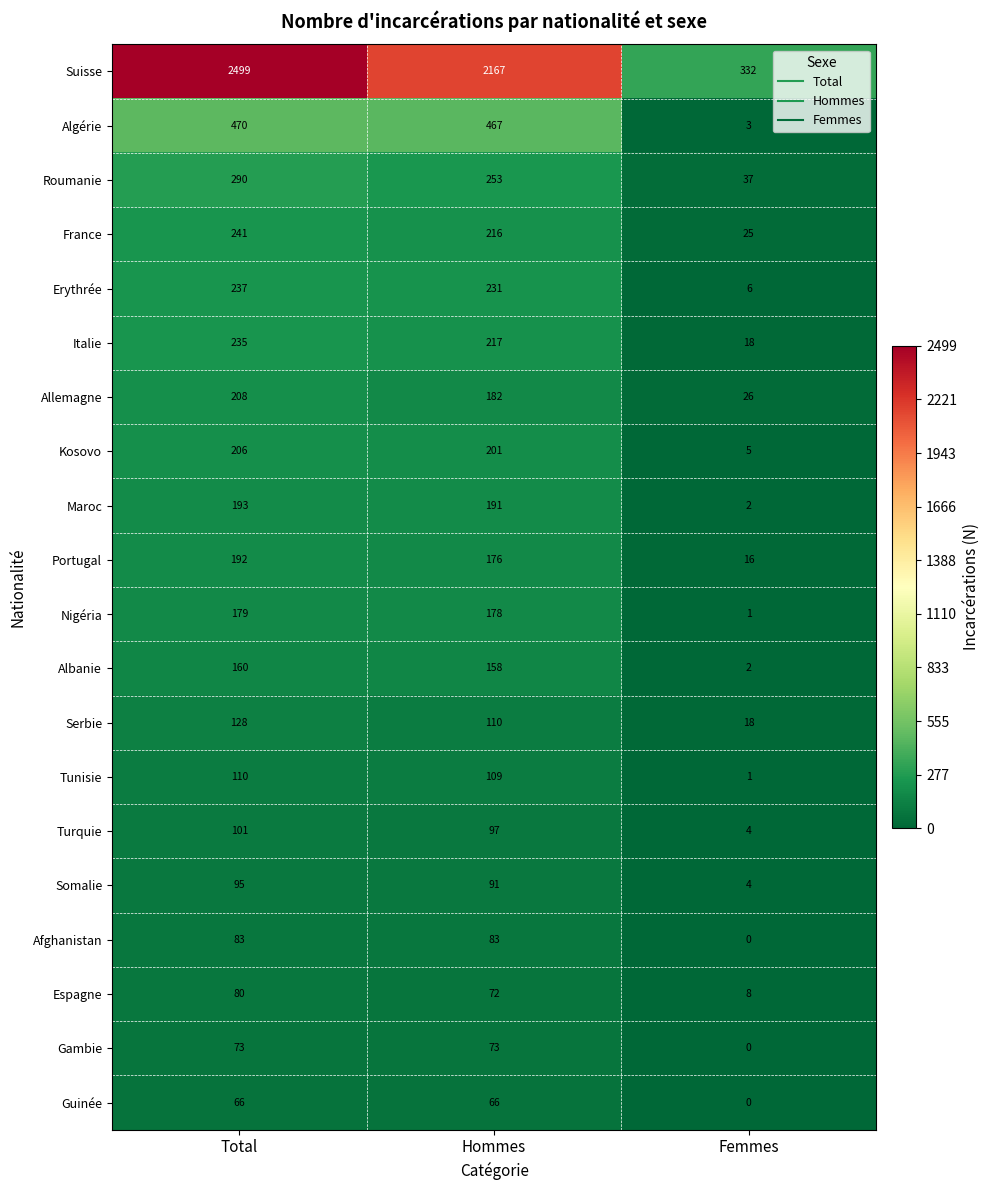

What is the difference between the maximum and minimum values in the Maroc series?

191